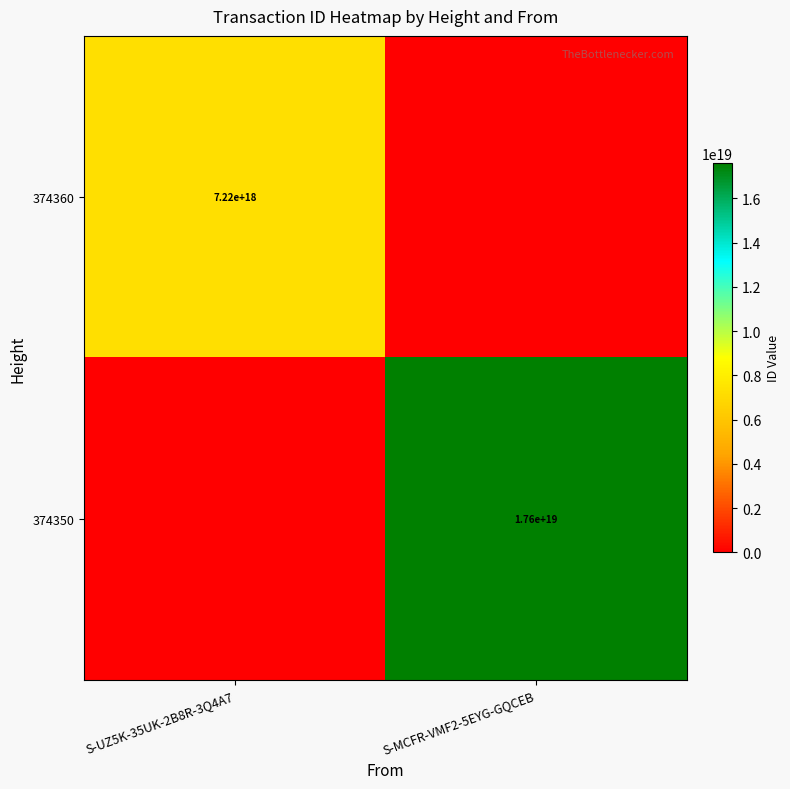

Is the value of 374350 at S-MCFR-VMF2-5EYG-GQCEB greater than the value of 374360 at S-UZ5K-35UK-2B8R-3Q4A7?

Yes